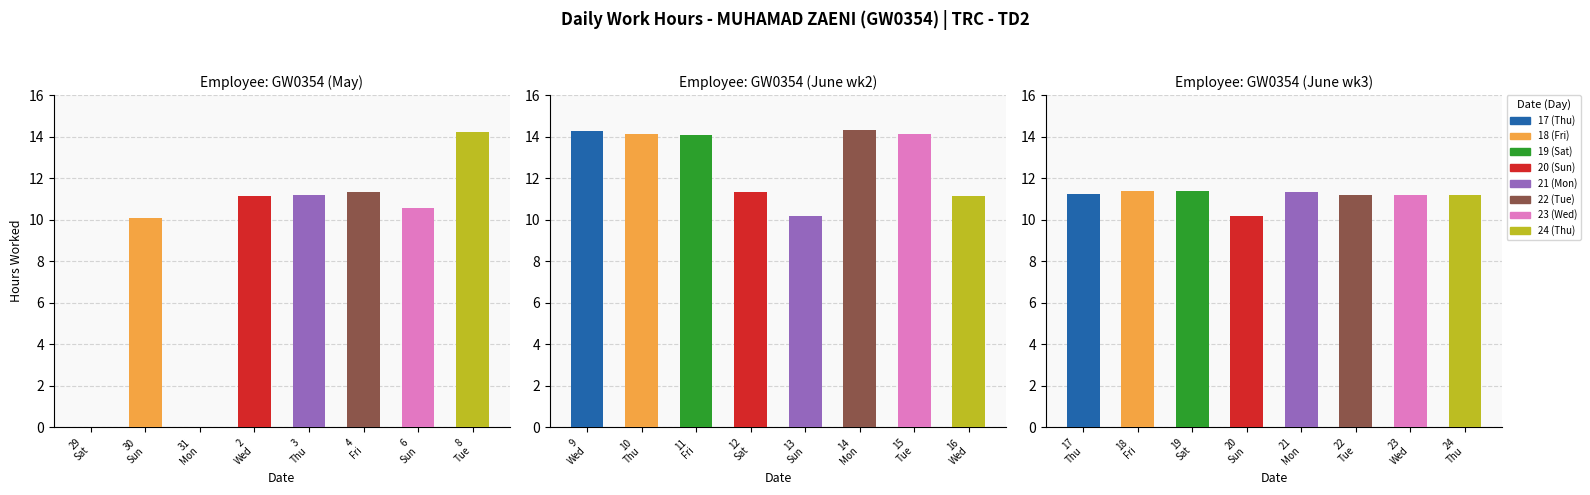

What is the label of the 22nd bar from the right?

31